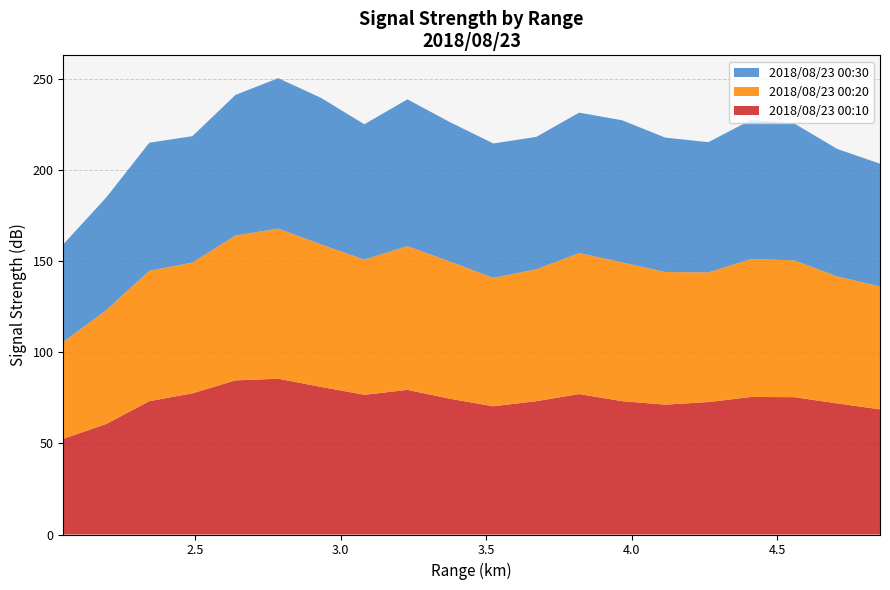

Does the chart have visible grid lines?

Yes